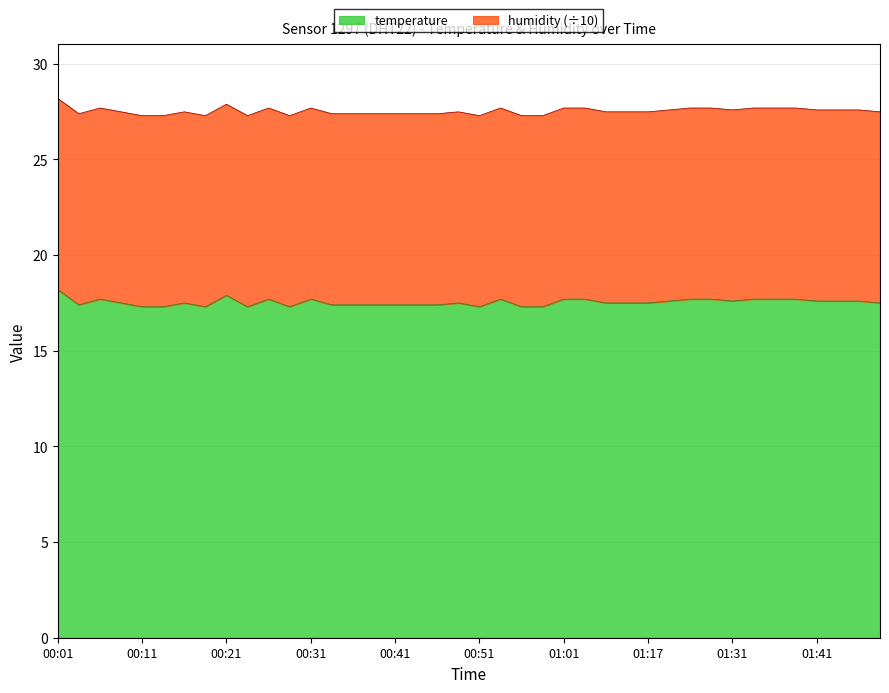

Read the value at 00:46.

27.4